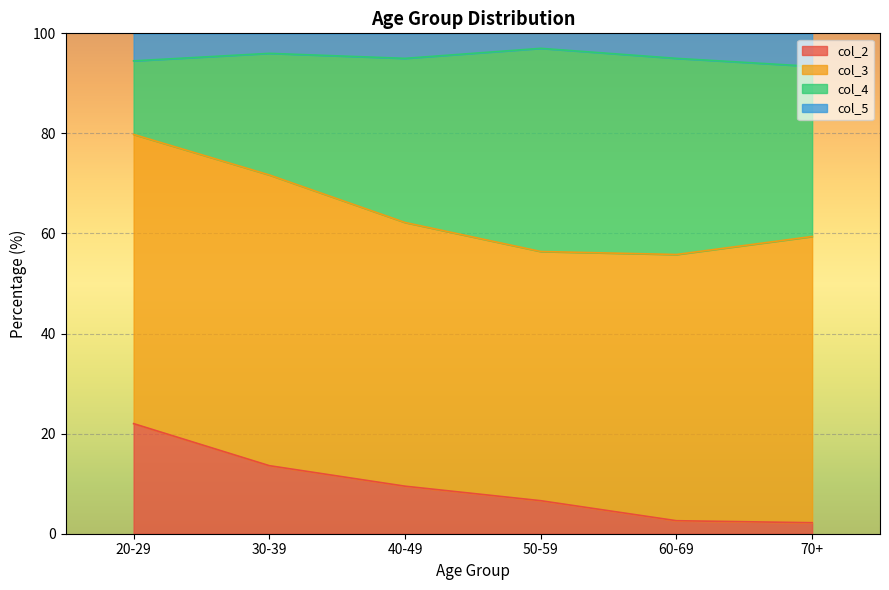

The value of col_2 at 20-29 is 14.9. True or false?

False